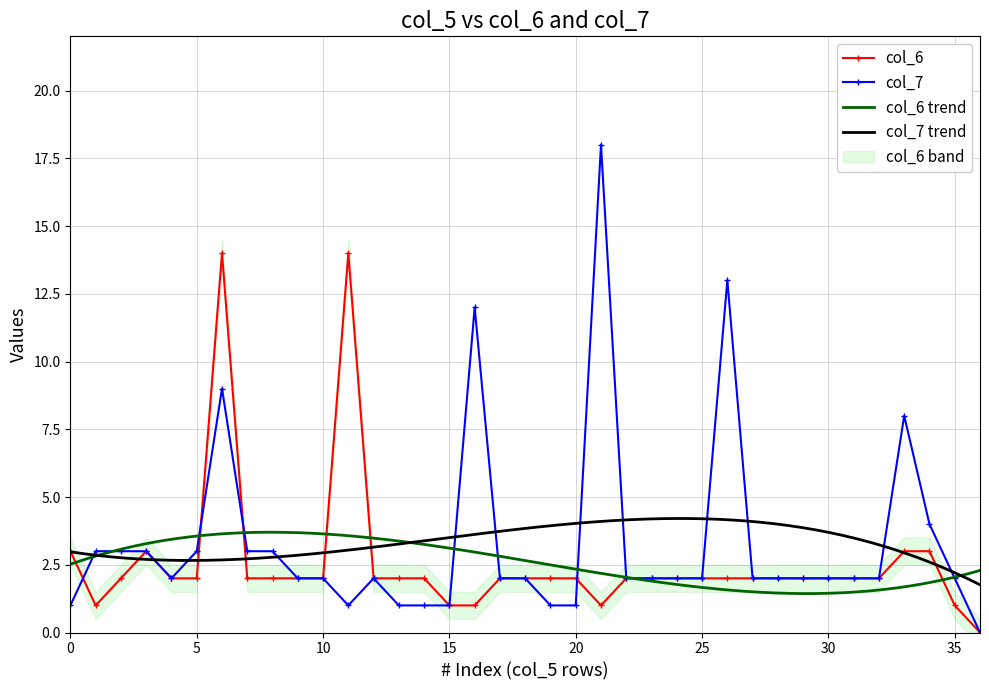

What is the sum of the col_7 values at 16 and 10?

14